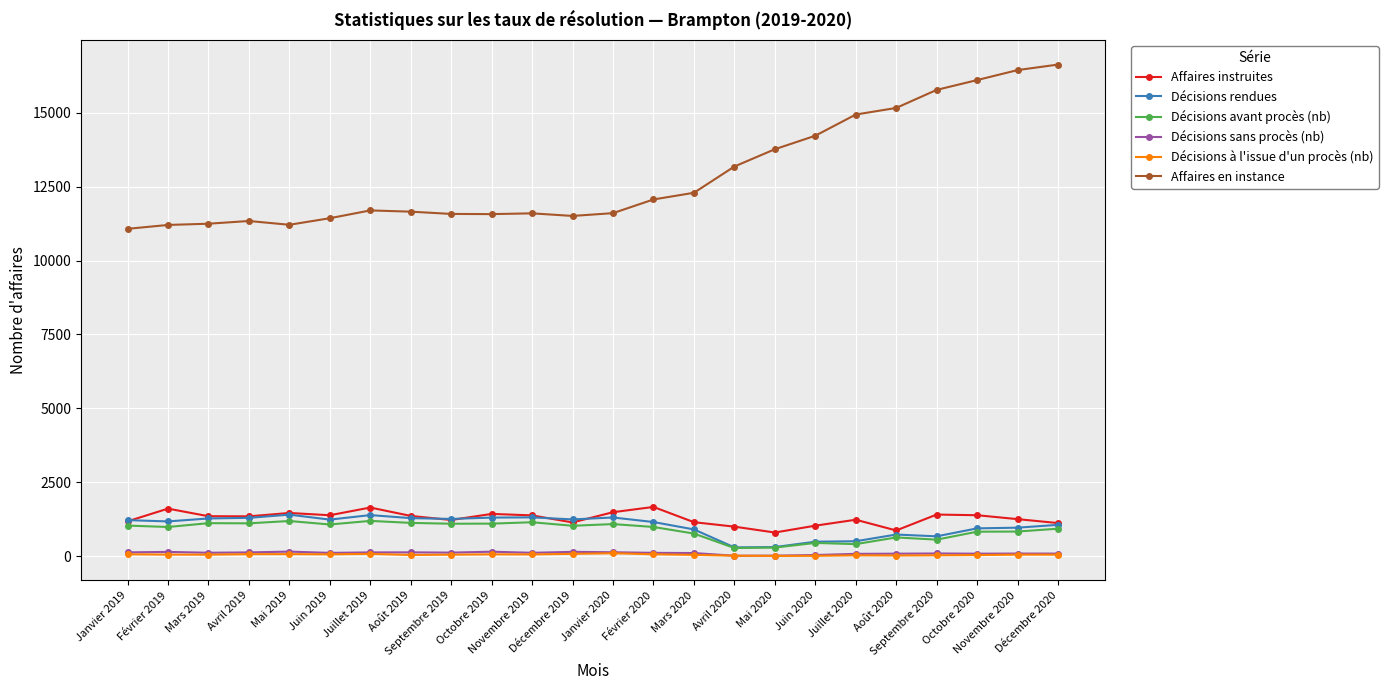

What is the difference between the Décisions sans procès (nb) values at Janvier 2019 and Janvier 2020?

4